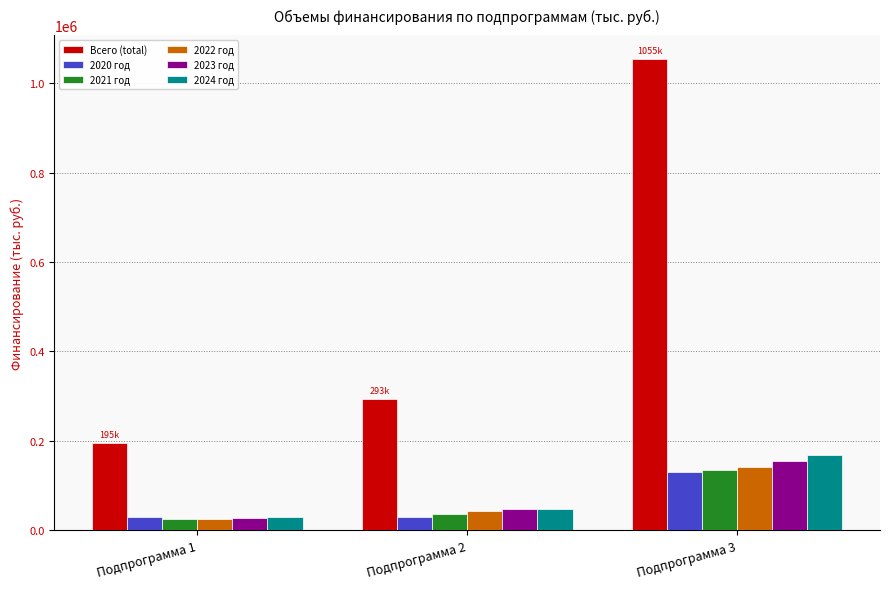

How many groups of bars are there?

3